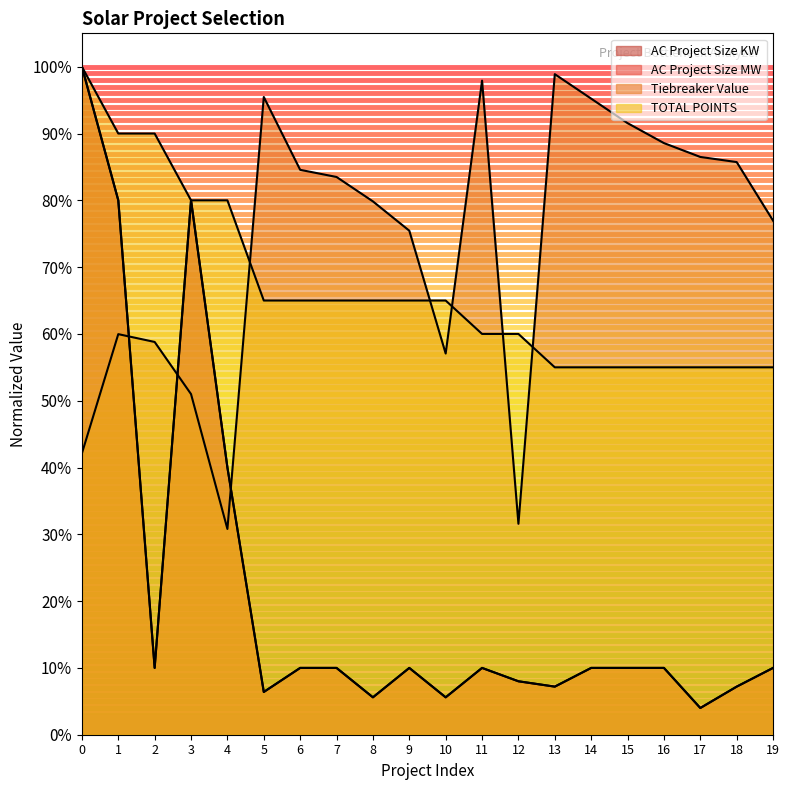

What is the maximum value shown in the chart?

1.0